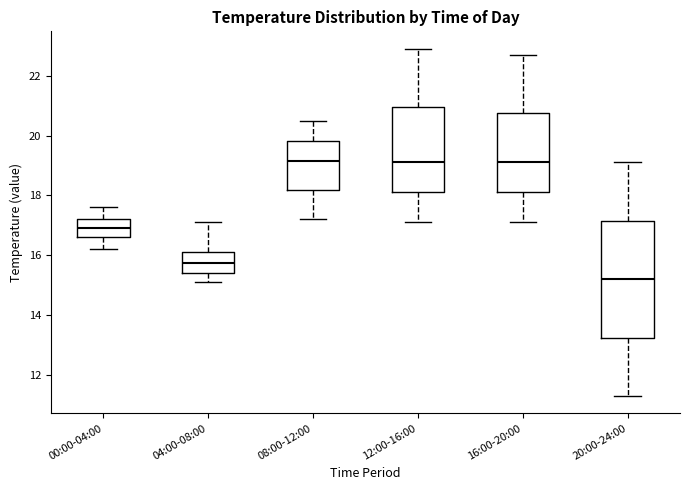

Which box has the lowest median line?

20:00-24:00